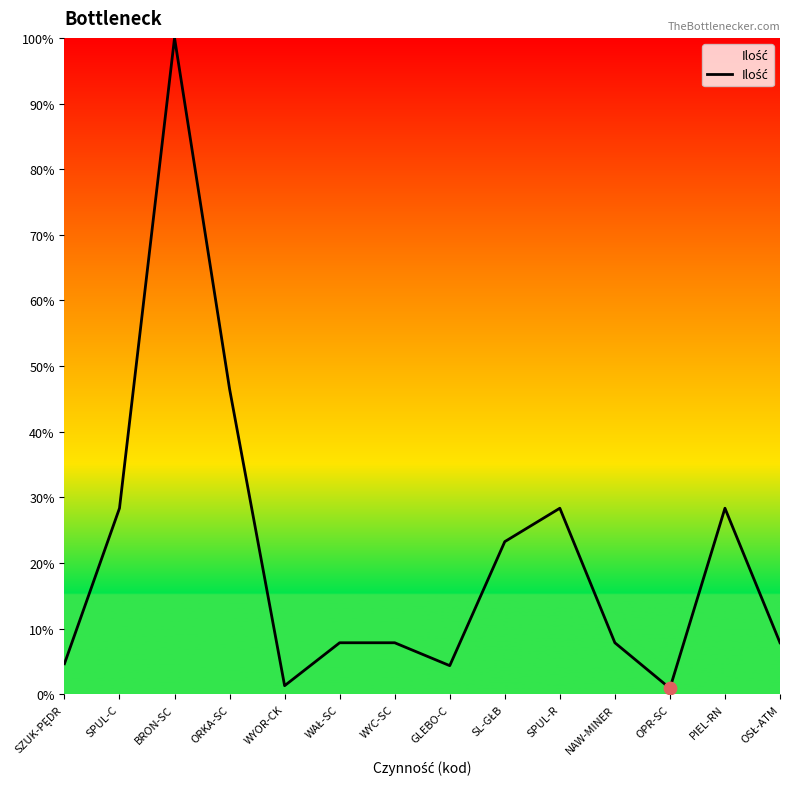

Approximately how many times larger is the value at NAW-MINER compared to WYC-SC?

1.0